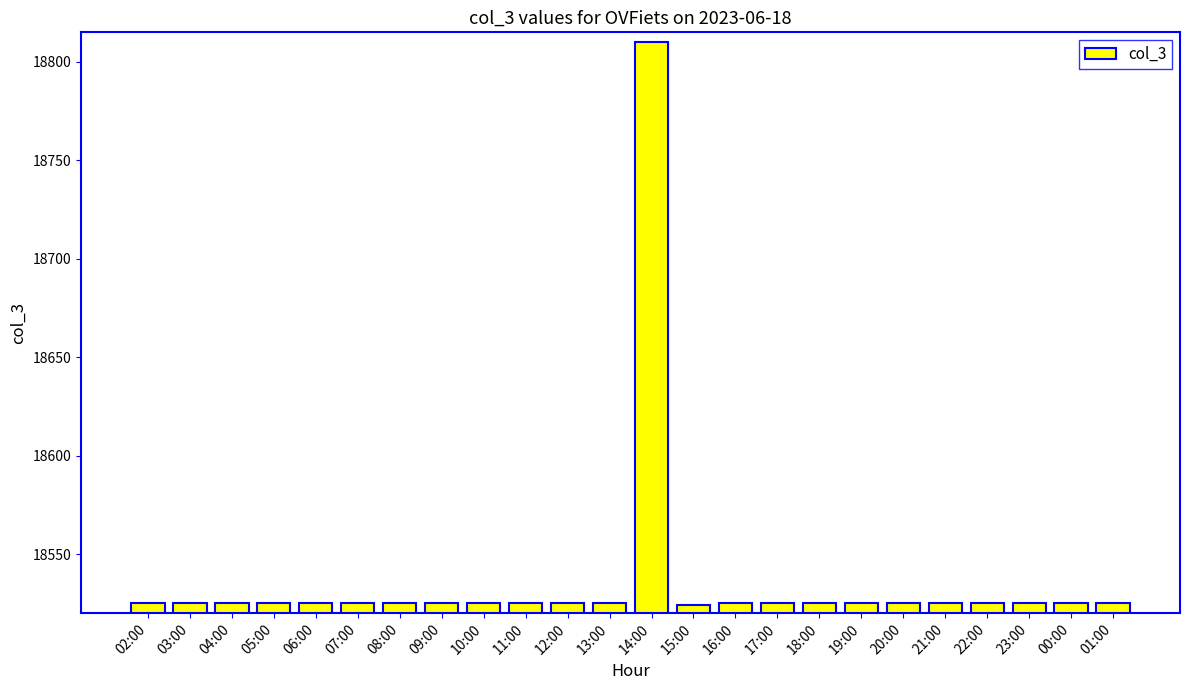

Which label corresponds to the largest value in the chart?

14:00